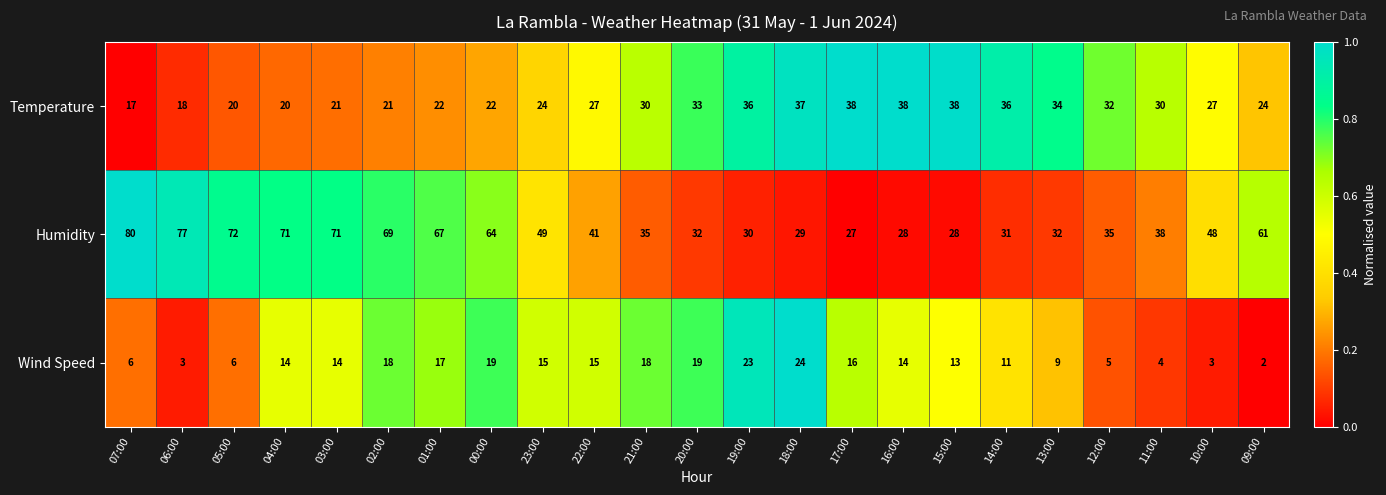

Which series has the widest spread of values?

Humidity